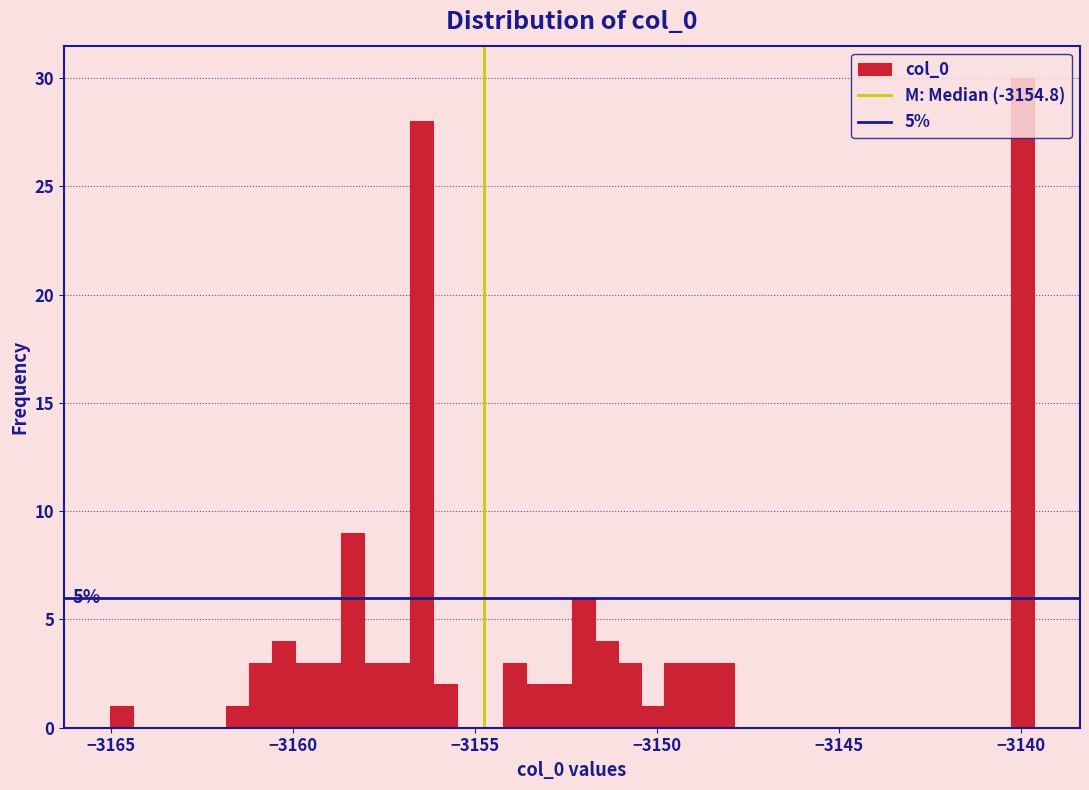

Read against the x-axis, roughly where is the centre of the tallest bar?

-3140.0